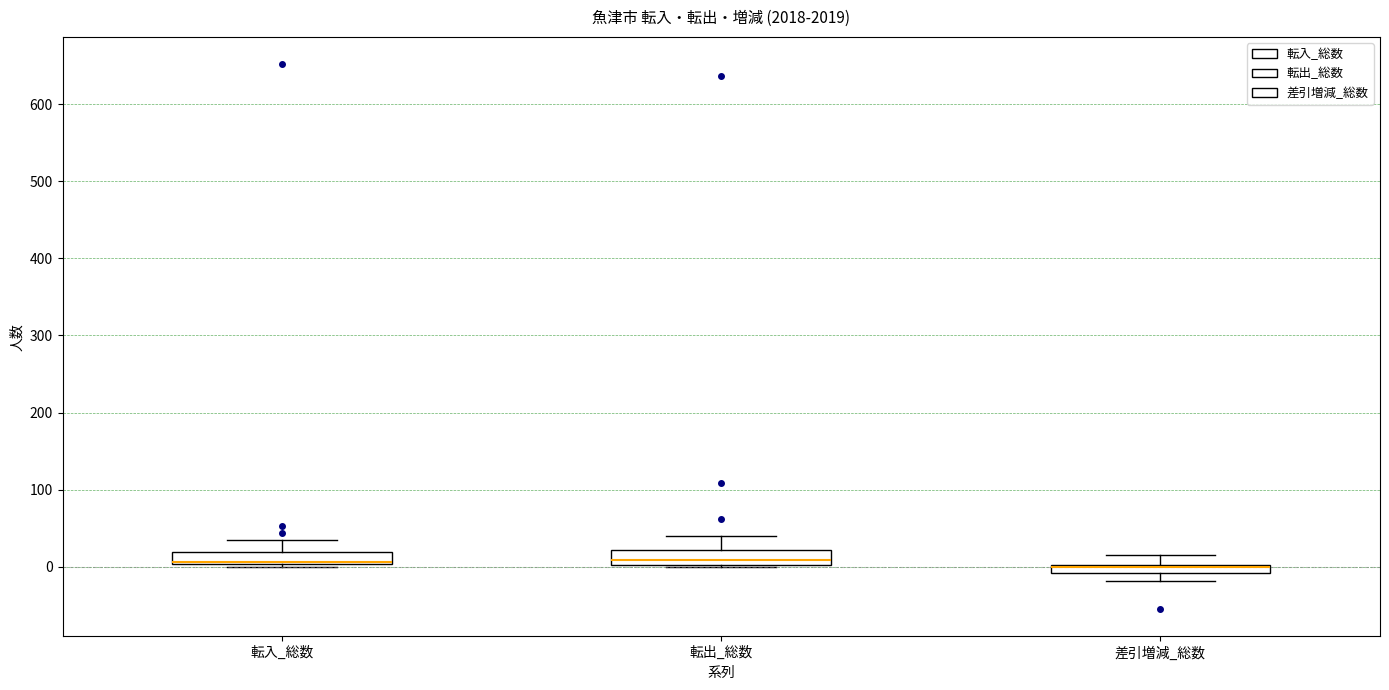

Where does the upper whisker of the box for 差引増減_総数 end on the y-axis? The values are not printed on the chart, so give them approximately, as read against the axis.

20